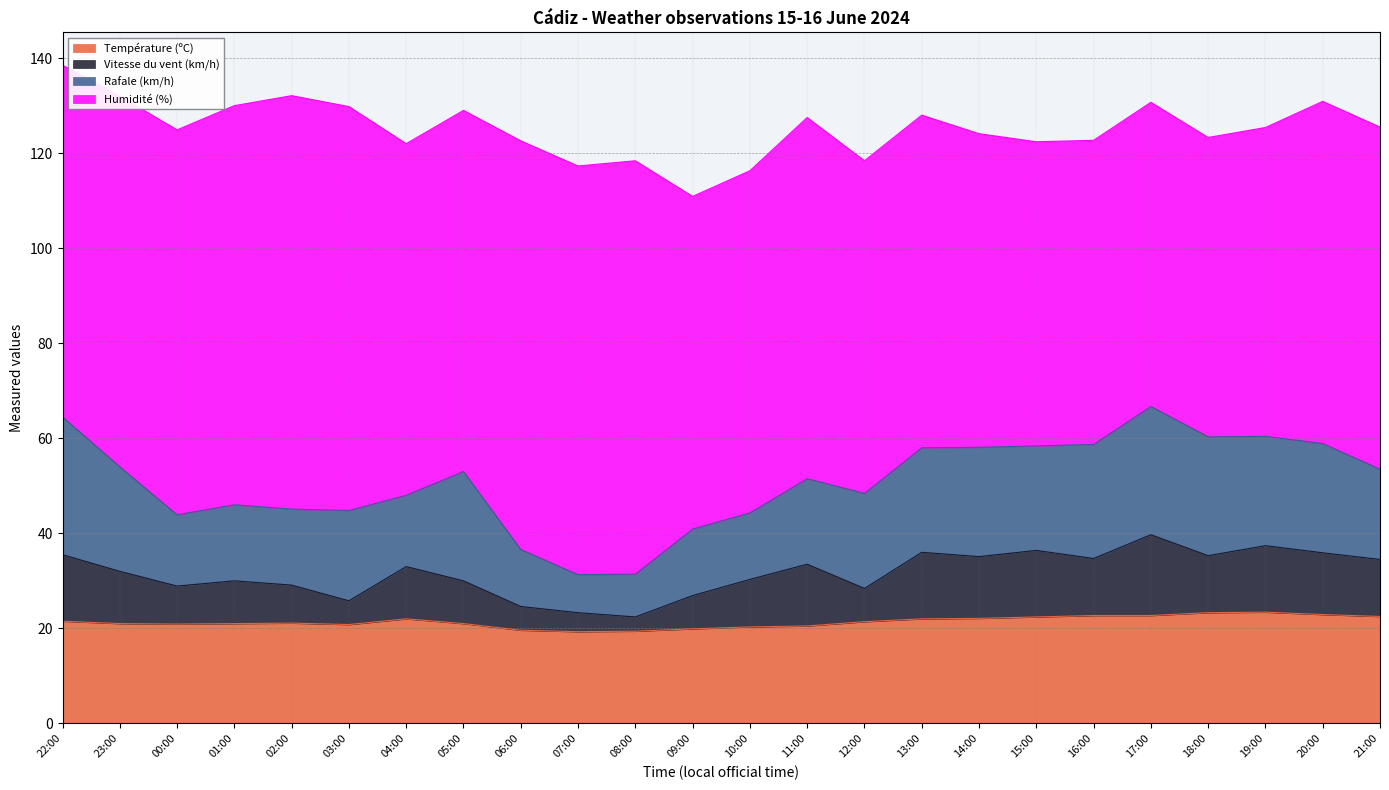

True or false: Vitesse du vent (km/h) and Température (ºC) intersect in this chart.

False